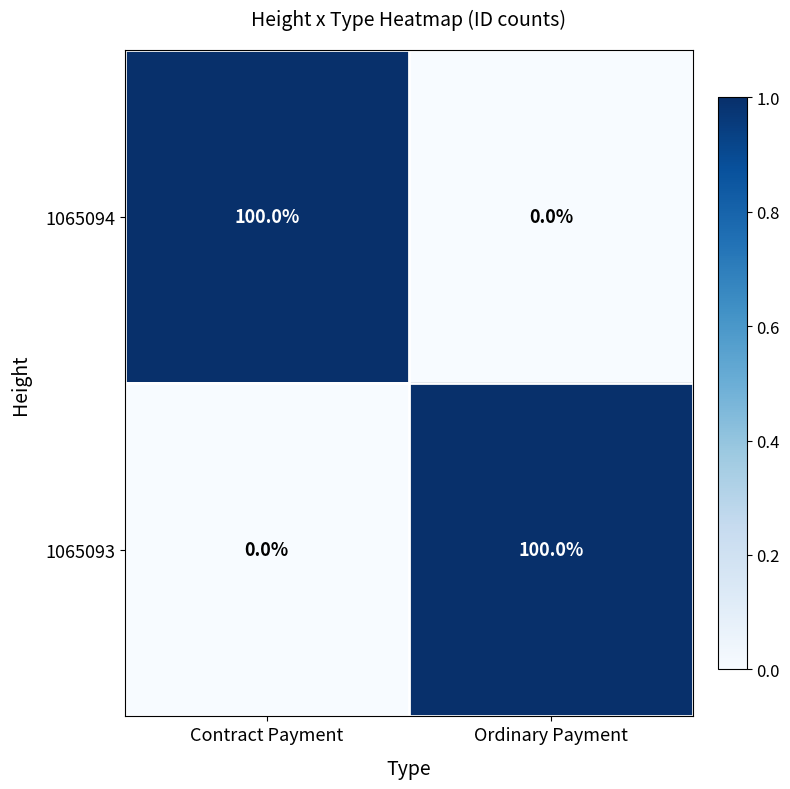

What is the spread (max minus min) of values at Ordinary Payment?

100